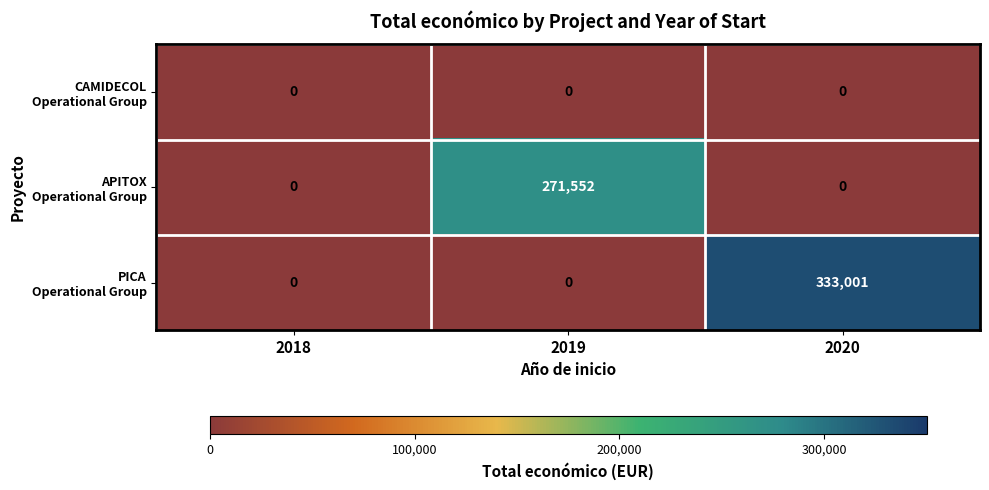

At which category is the sum across all series the highest?

2020